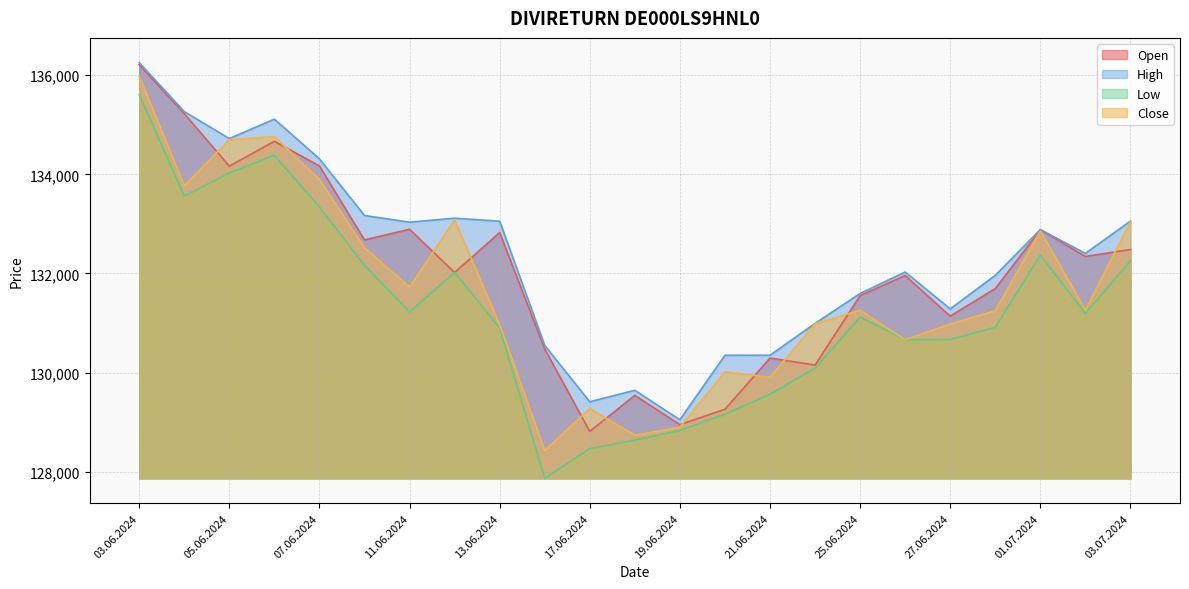

How many values in the Low series exceed 131119?

11